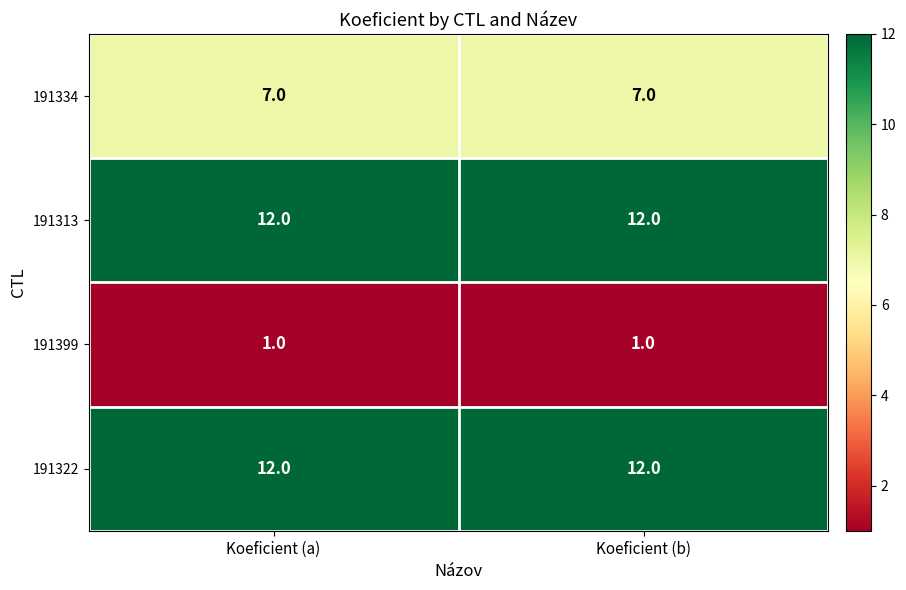

Reading left to right, transcribe all the data shown in this chart.

191334: Koeficient (a)=7	Koeficient (b)=7
191313: Koeficient (a)=12	Koeficient (b)=12
191399: Koeficient (a)=1	Koeficient (b)=1
191322: Koeficient (a)=12	Koeficient (b)=12